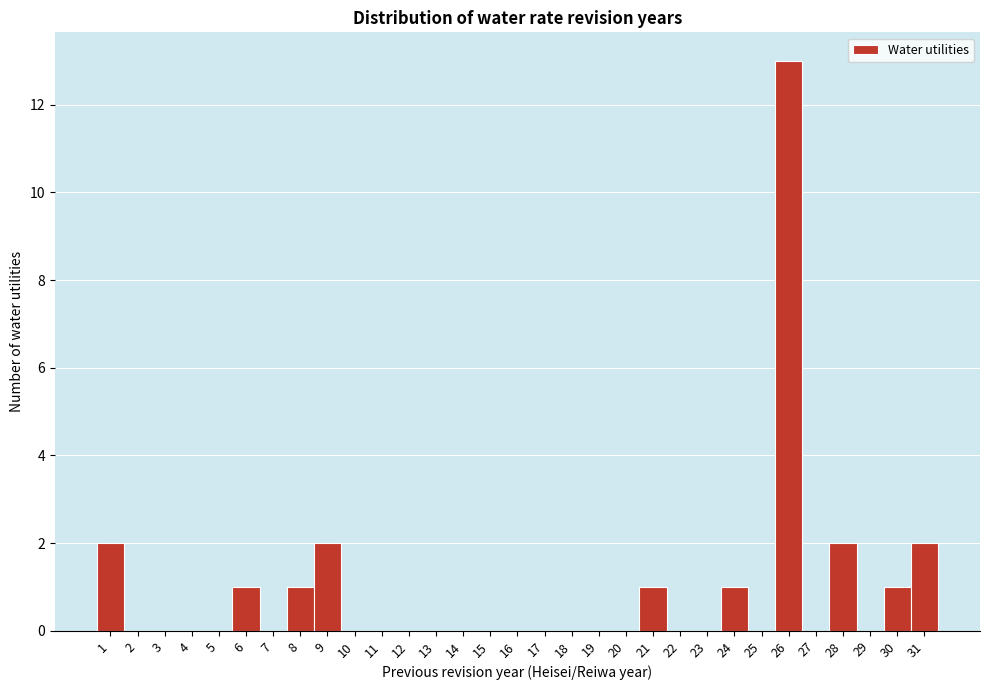

Is it true that the value at 14 is 0?

True